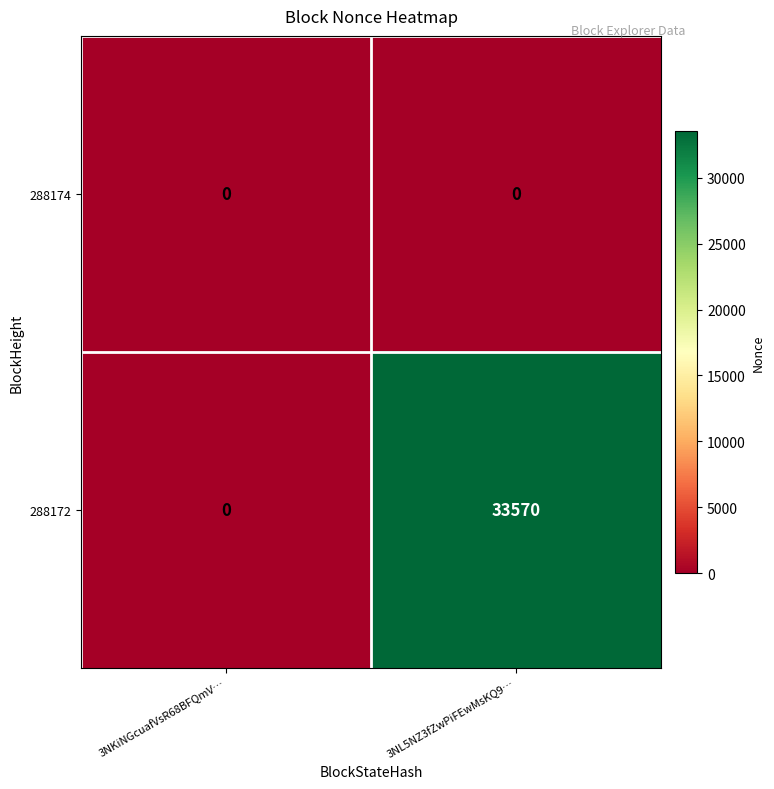

At which category is the sum across all series the highest?

3NL5NZ3fZwPiFEwMsKQ9…